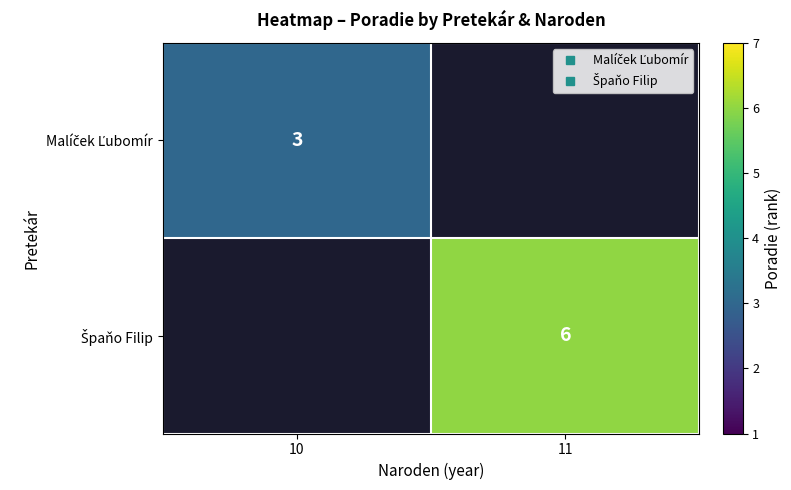

What is the difference between the Malíček Ľubomír values at 10 and 11?

3